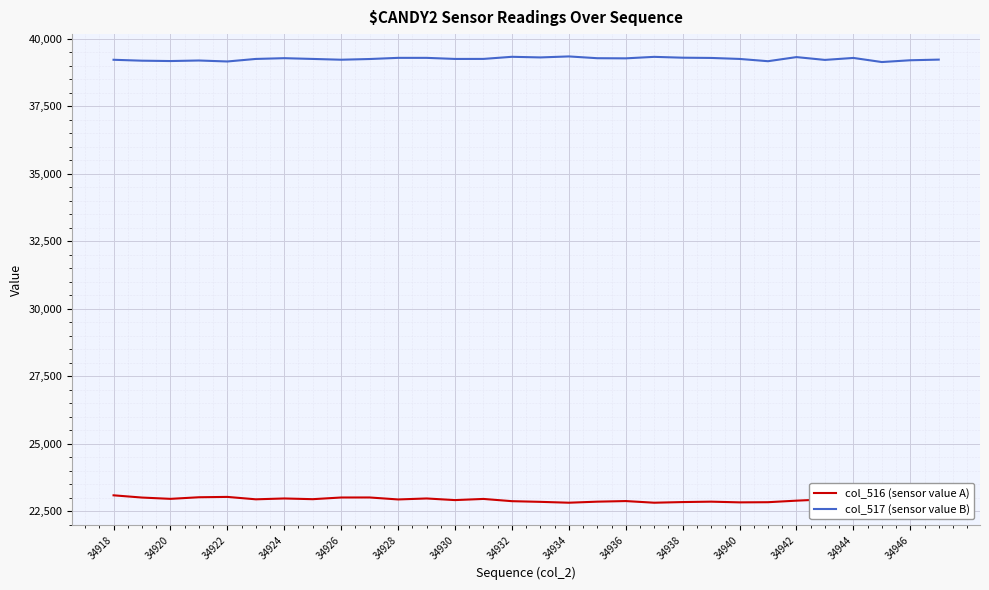

What is the maximum value shown in the chart?

39340